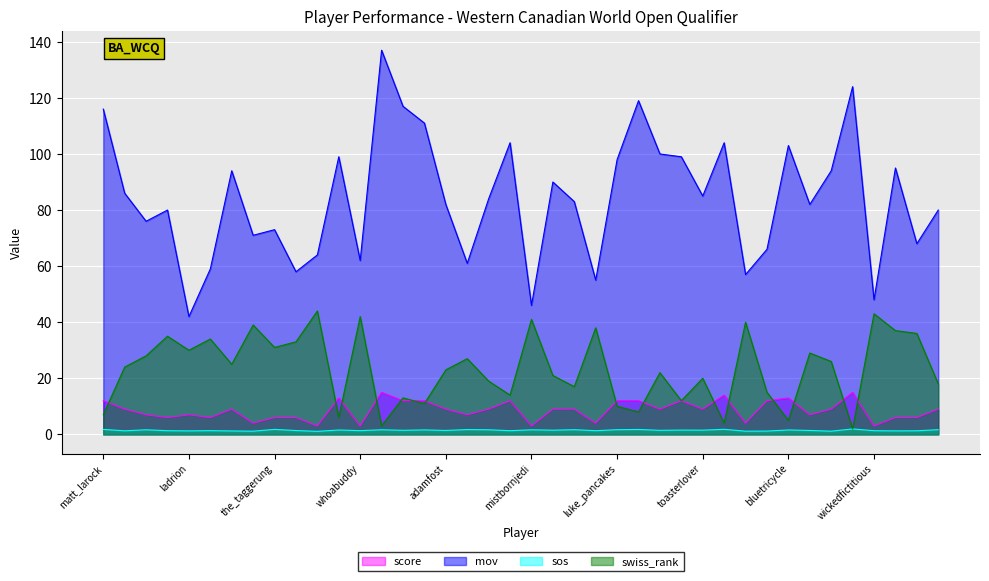

True or false: sos and score cross at least once.

False